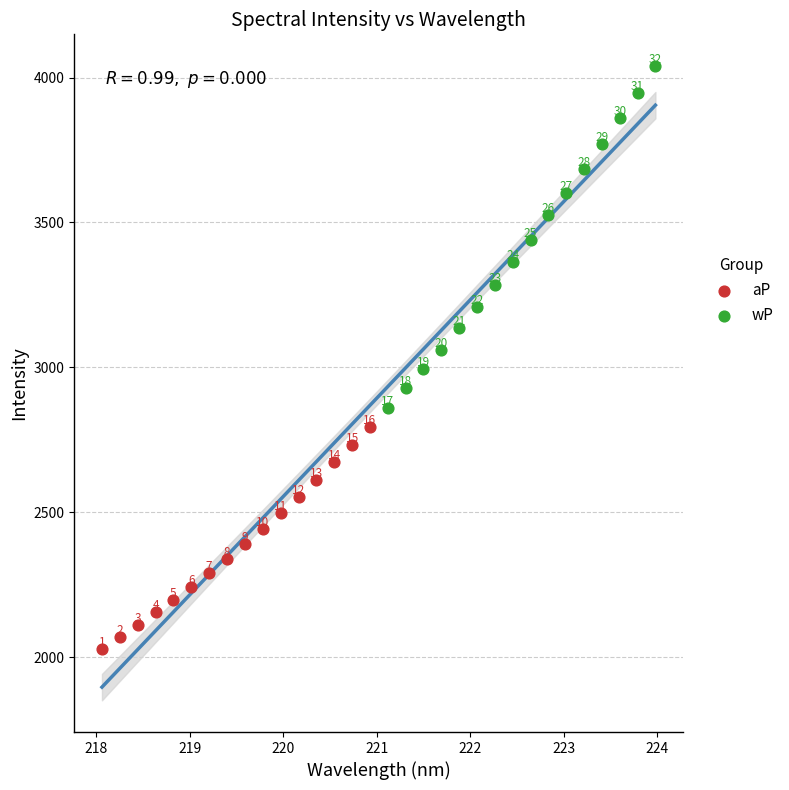

Which series reaches the maximum Y coordinate?

wP